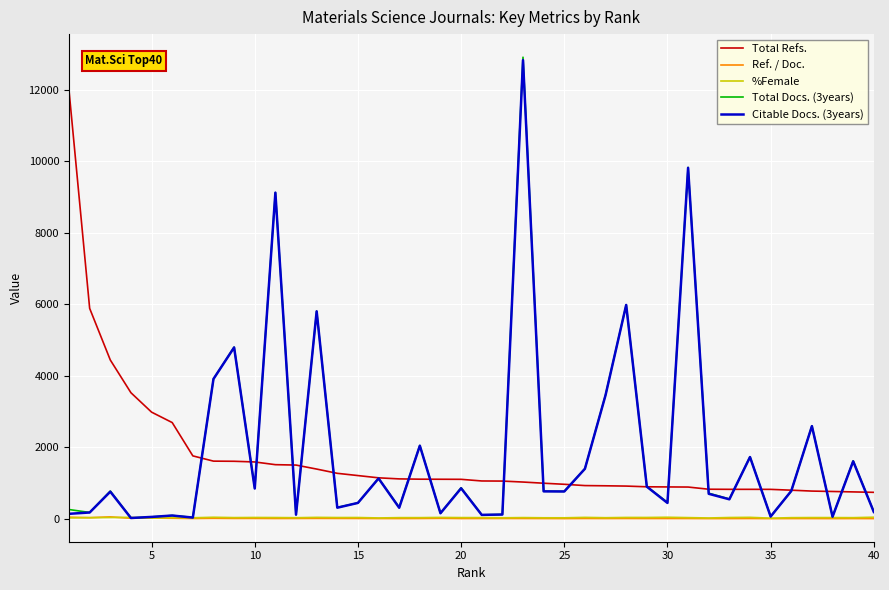

True or false: Total Refs. and %Female cross at least once.

False